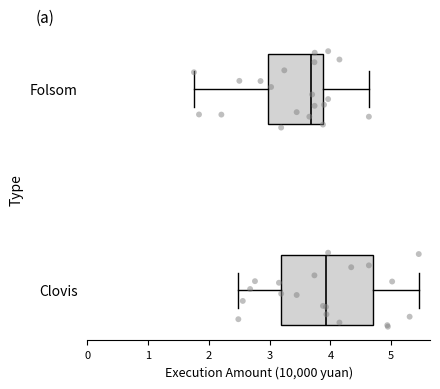

Reading bottom to top, transcribe this box plot: for each box, give where its median line is, the range the box spans, and where its two whiskers end, as read against the x-axis. The values are not printed on the chart, so give them approximately, as read against the axis.

Clovis: median 3.9, box 3.2 to 4.7, whiskers 2.5 to 5.5
Folsom: median 3.7, box 3.0 to 3.9, whiskers 1.8 to 4.6